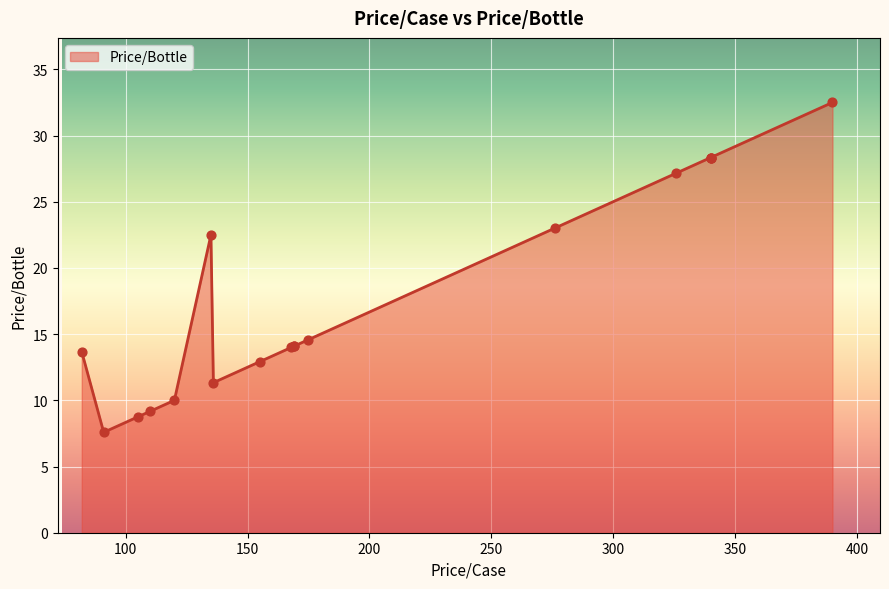

Which has a higher value, 326 or 136?

326